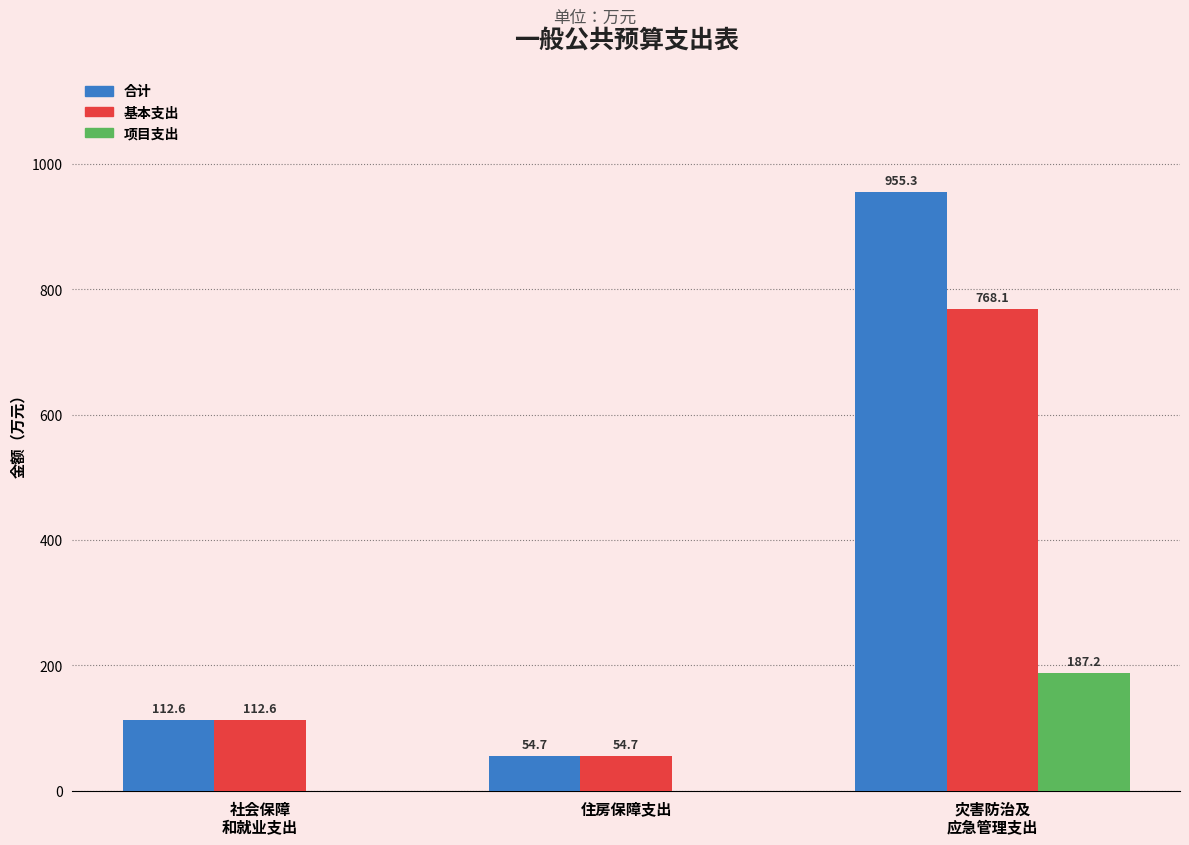

How many values in 项目支出 are above zero?

1